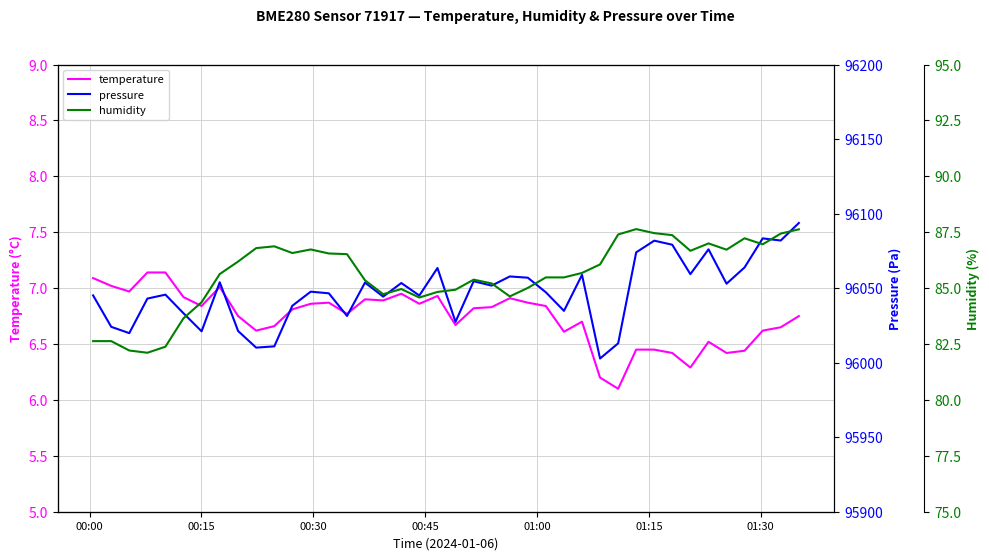

Rank the series by their maximum value, from highest to lowest.

pressure, humidity, temperature